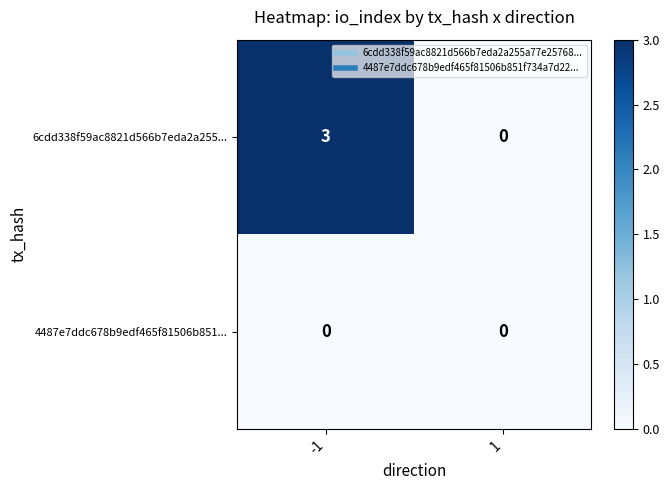

Reading left to right, extract all data points from this chart.

6cdd338f59ac8821d566b7eda2a255...: -1=3	1=0
4487e7ddc678b9edf465f81506b851...: -1=0	1=0